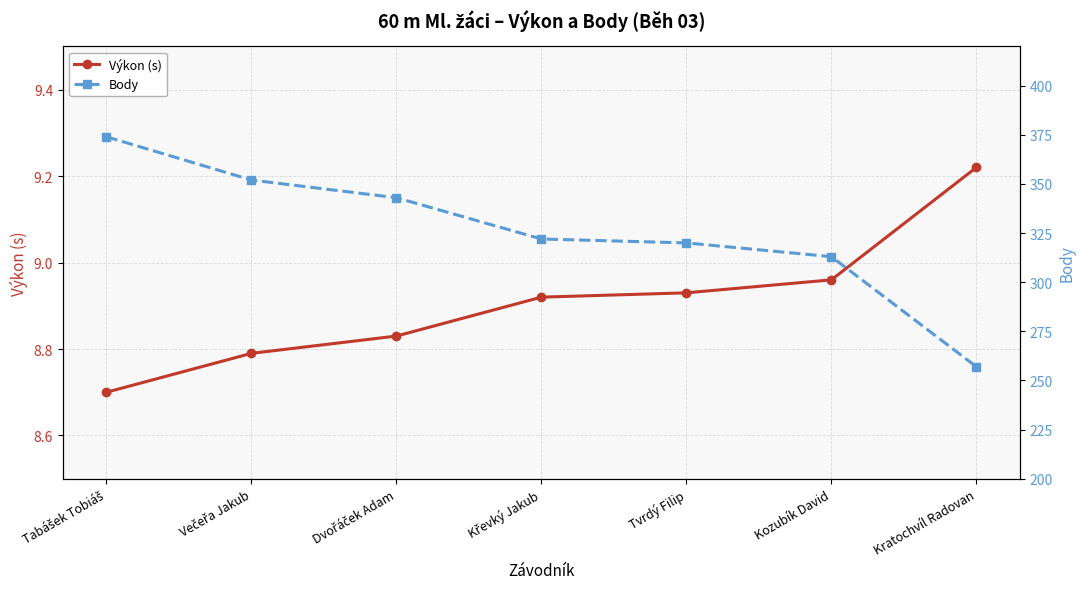

What is the label of the 2nd point from the left?

Večeřa Jakub